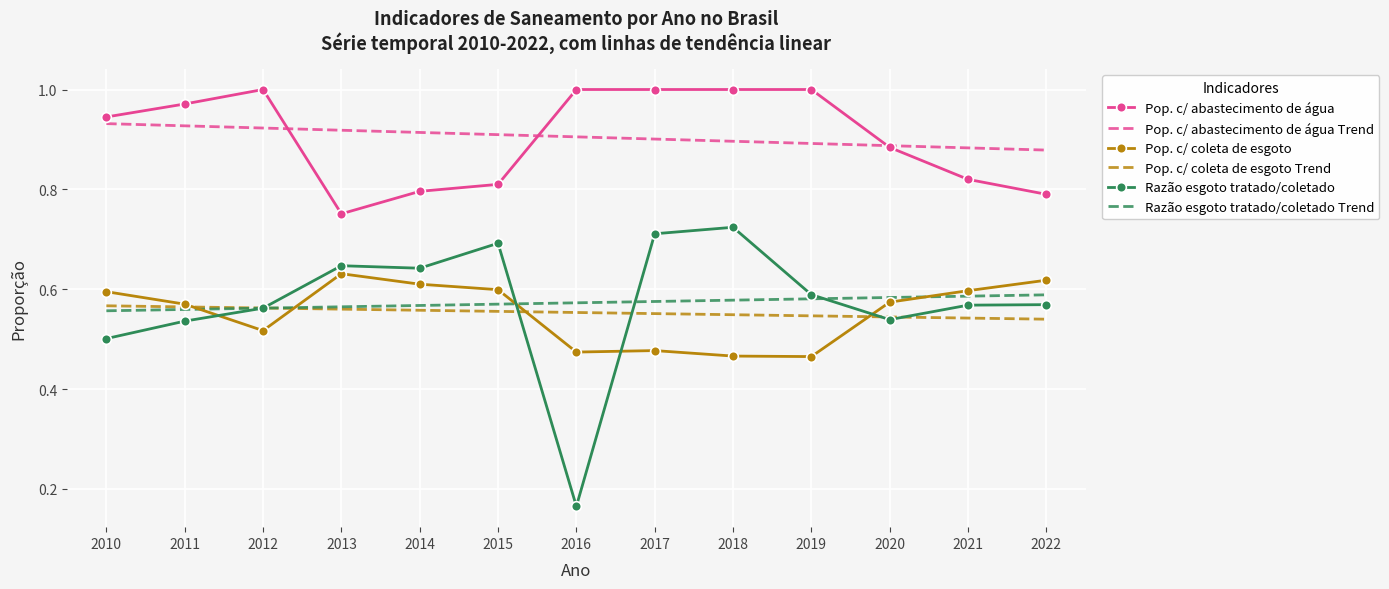

How many interior local valleys does the Razão esgoto tratado/coletado series have?

3